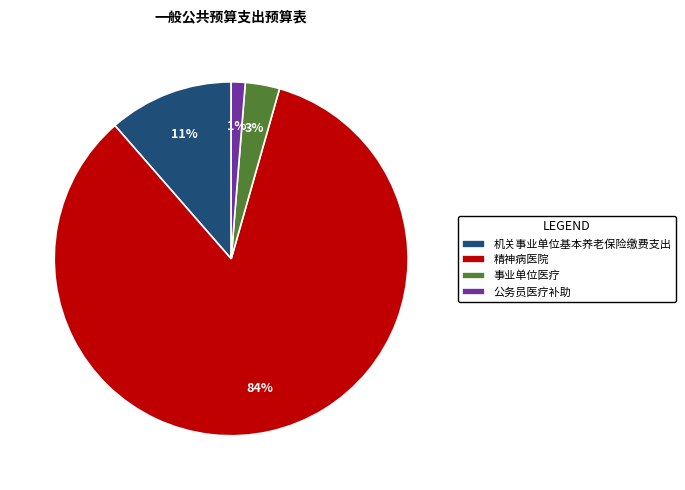

How many slices are in this pie chart?

4